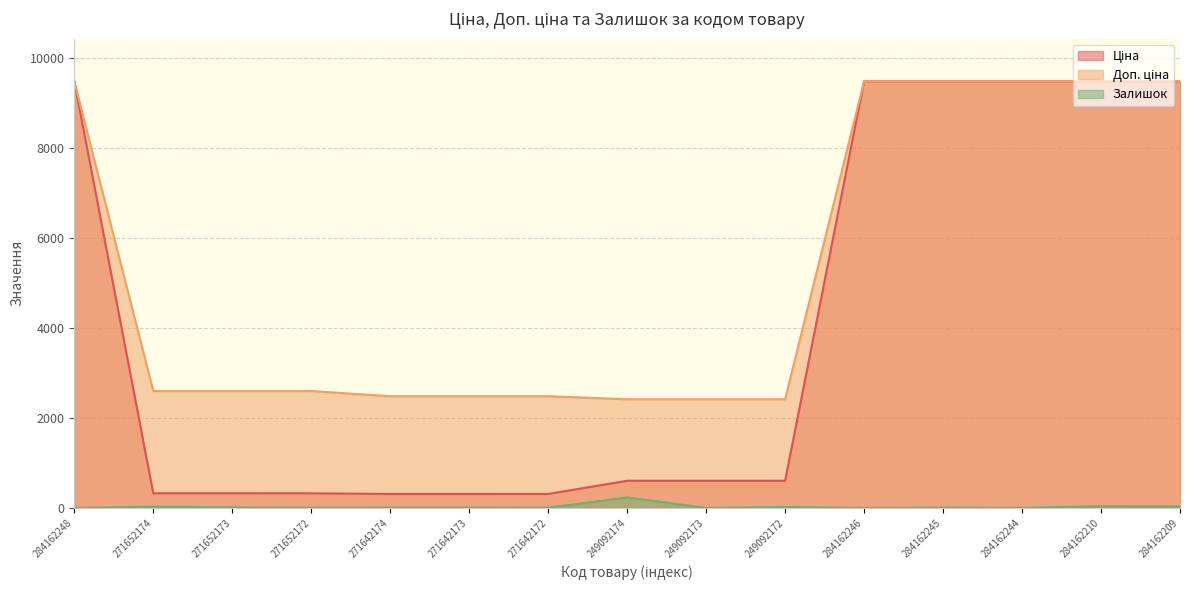

At which category is the sum across all series the highest?

284162210